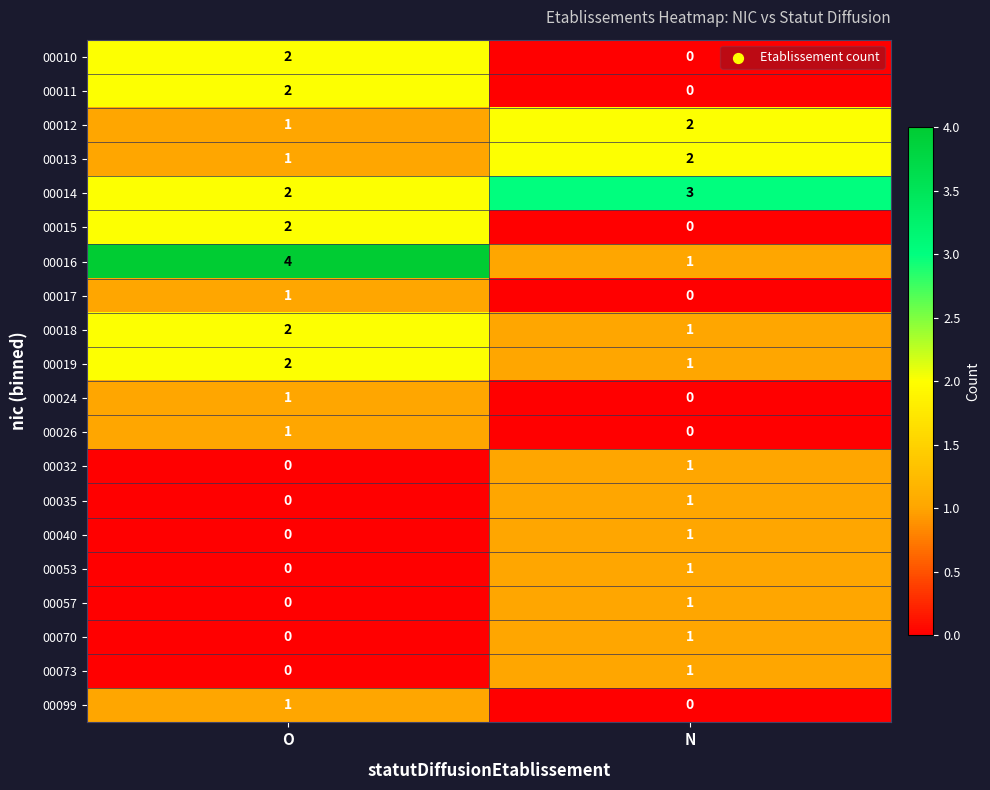

List the labels in order of 00015 value, largest first.

O, N